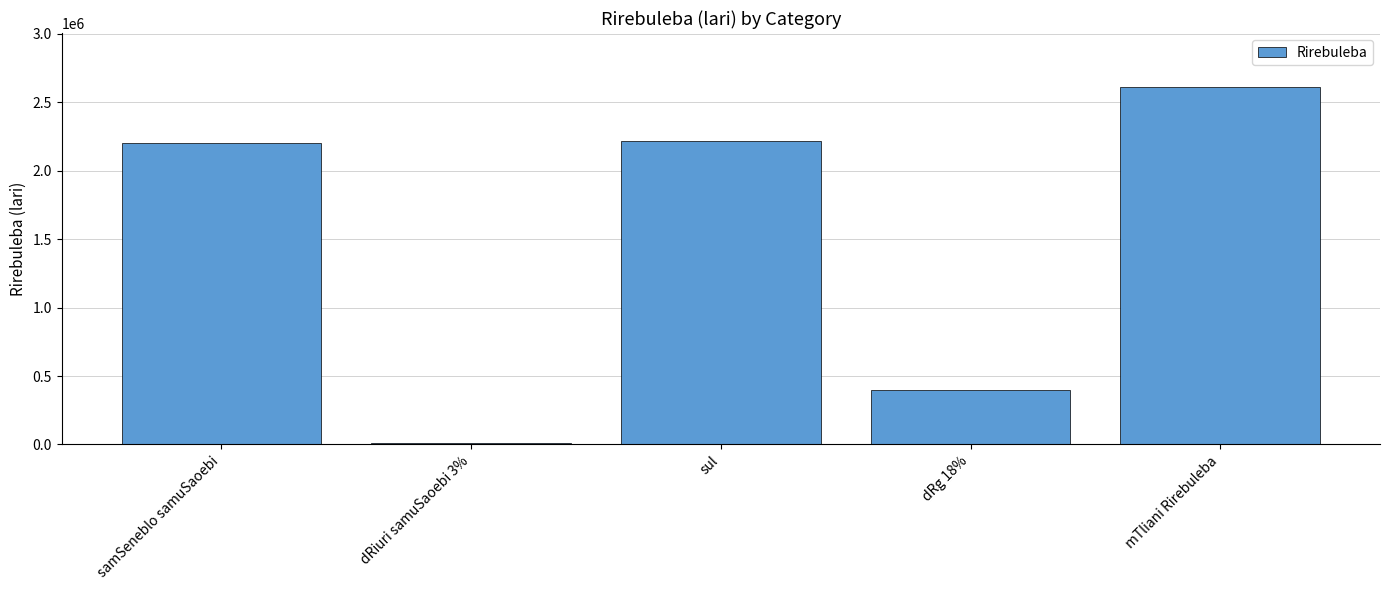

Reading right to left, list all the values displayed in this chart.

mTliani Rirebuleba=2614809.5	dRg 18%=398869.2	sul=2215940.3	dRiuri samuSaoebi 3%=13287.0	samSeneblo samuSaoebi=2202653.3